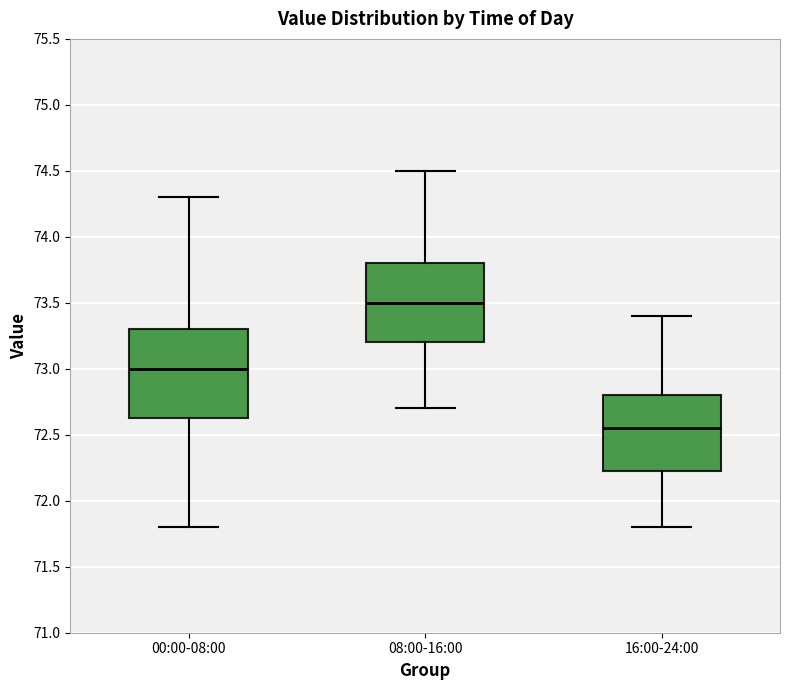

Which box's median line is the highest?

08:00-16:00